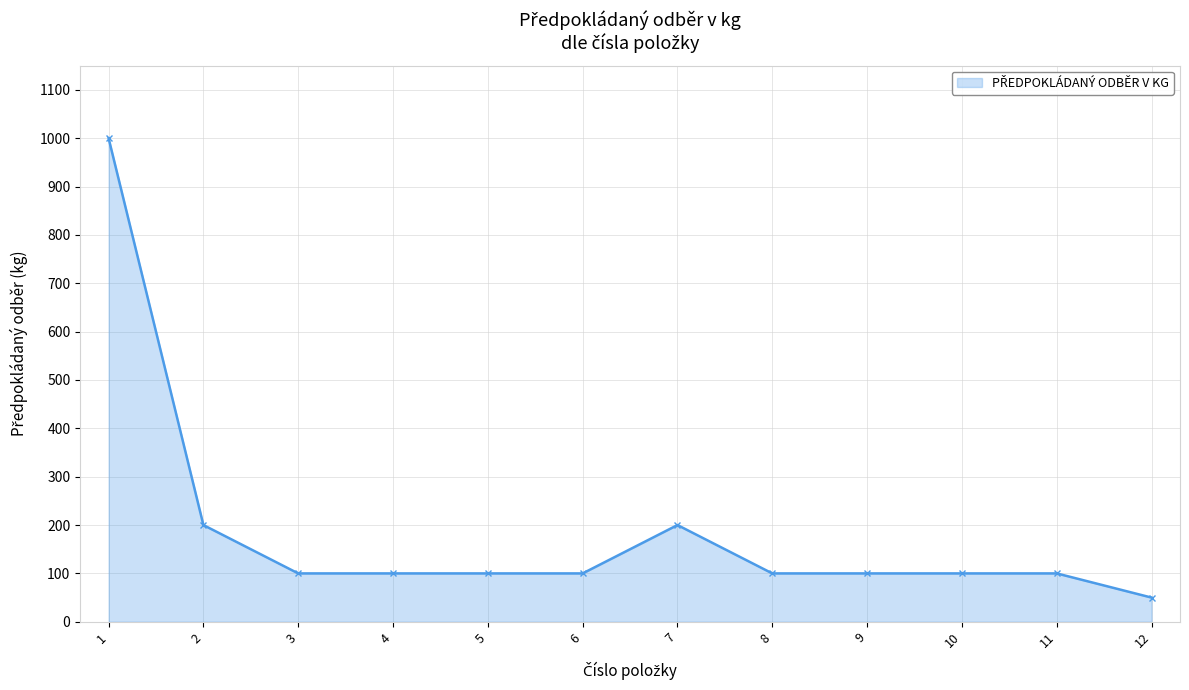

How many lines are shown in the chart?

1